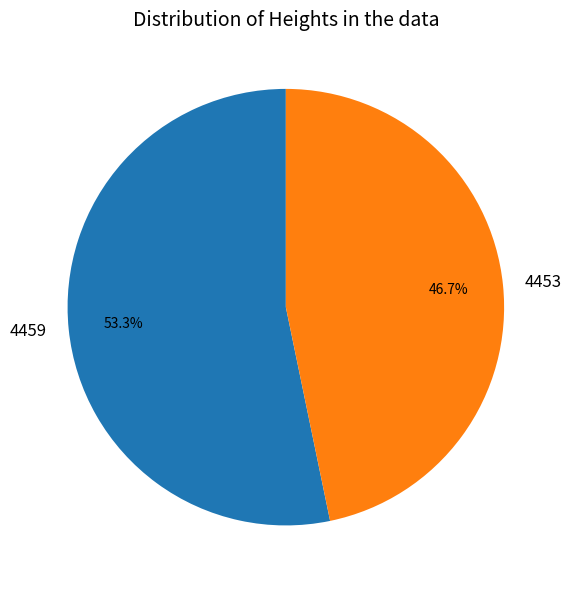

What is the majority slice?

4459